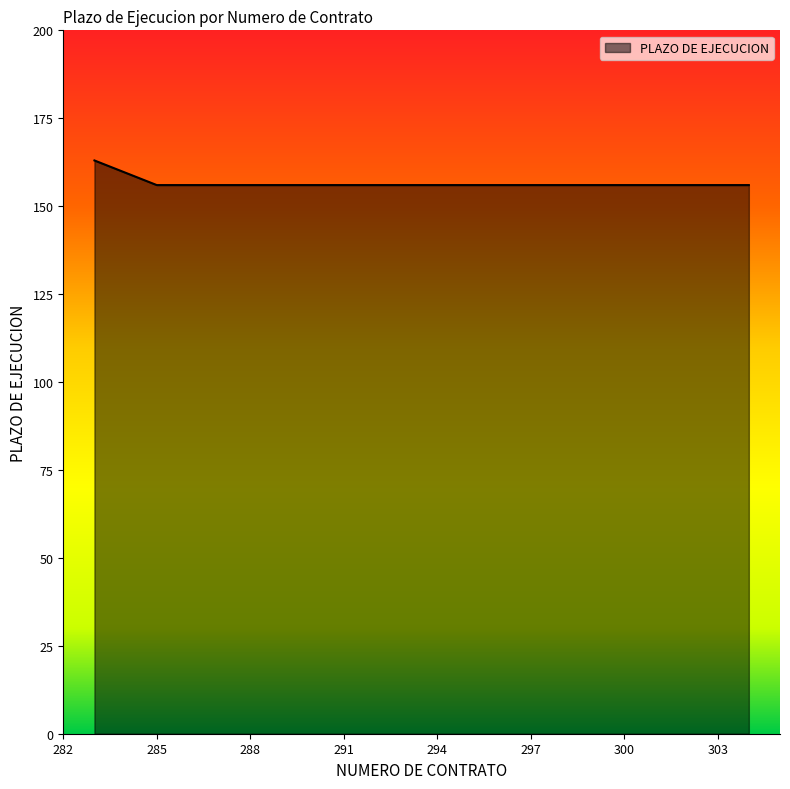

What is the average value?

156